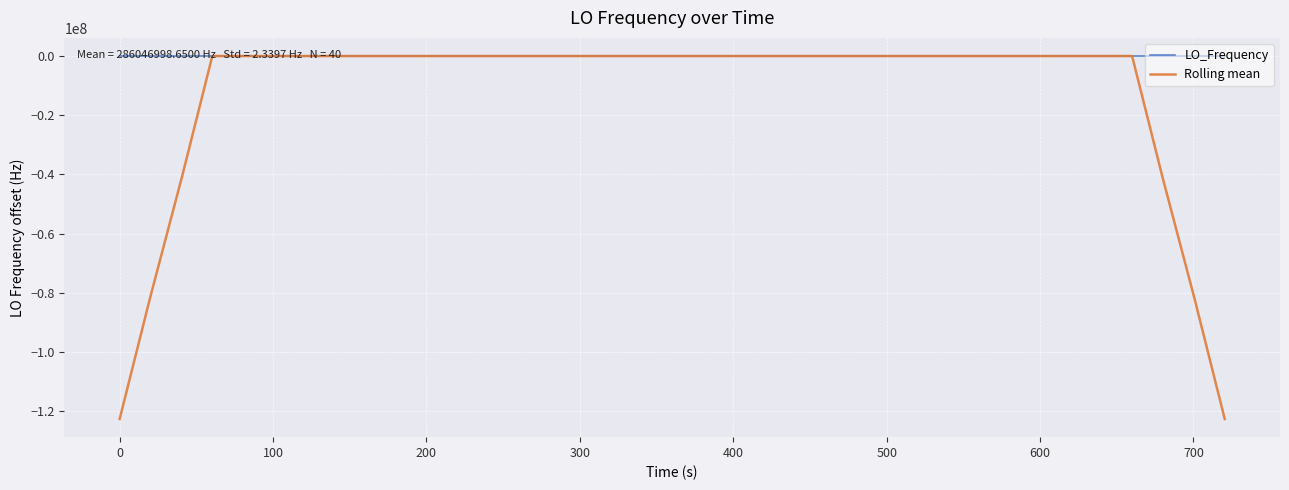

List the series in order of their overall mean, lowest first.

Rolling mean, LO_Frequency